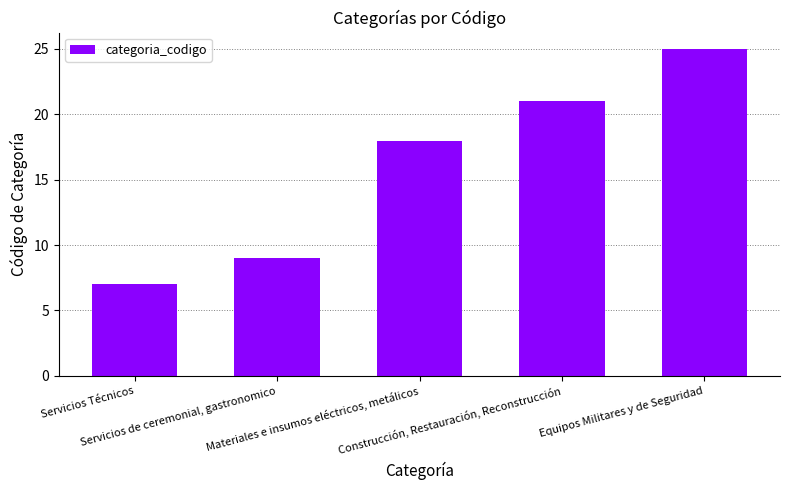

List the labels in order of value, smallest first.

Servicios Técnicos, Servicios de ceremonial, gastronomico, Materiales e insumos eléctricos, metálicos, Construcción, Restauración, Reconstrucción, Equipos Militares y de Seguridad